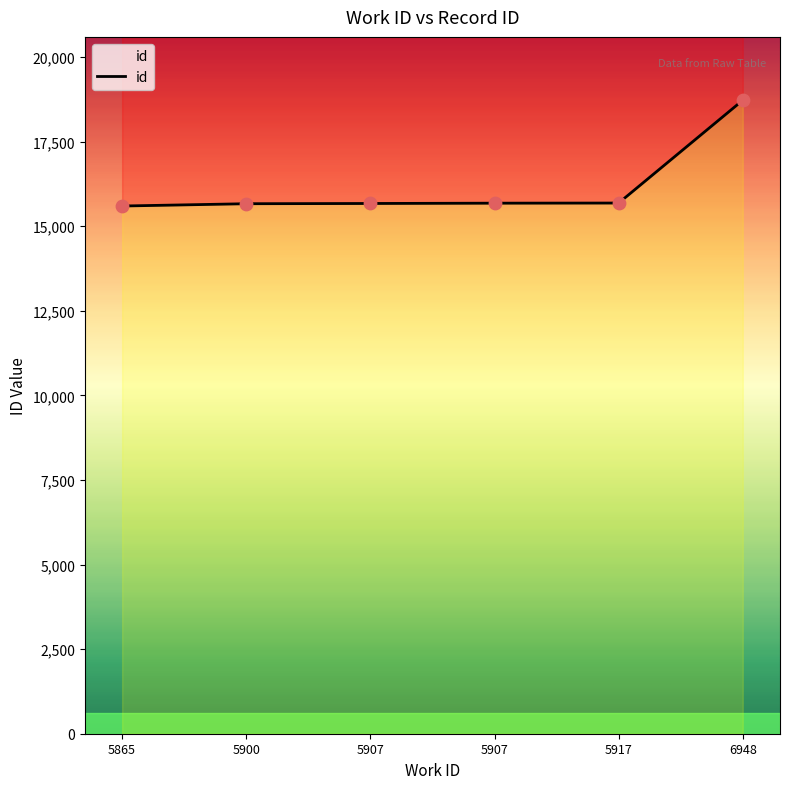

What is the change in value from 5865 to 5917?

+88